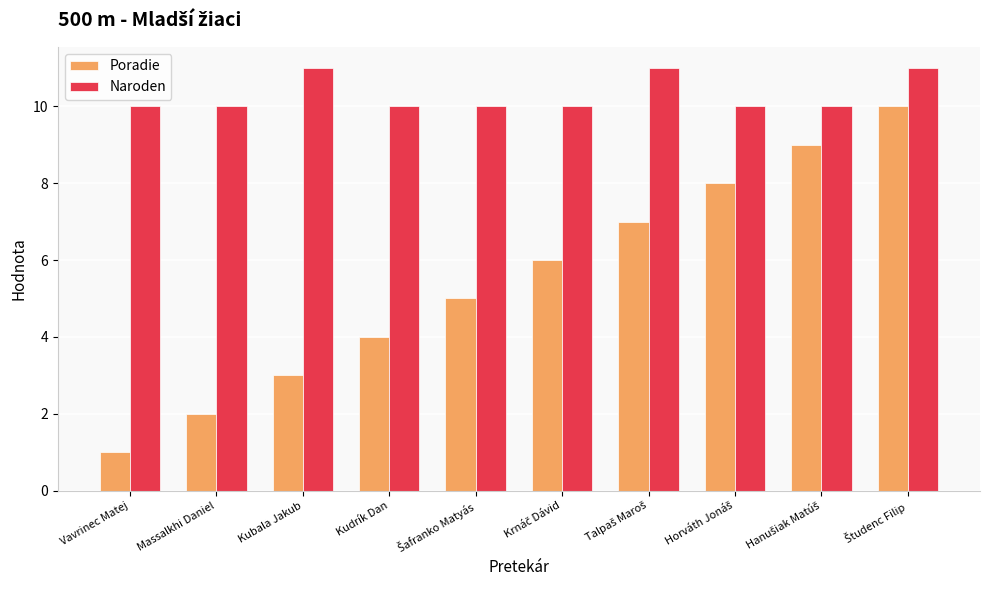

Which category has the lowest value in the Poradie series?

Vavrinec Matej